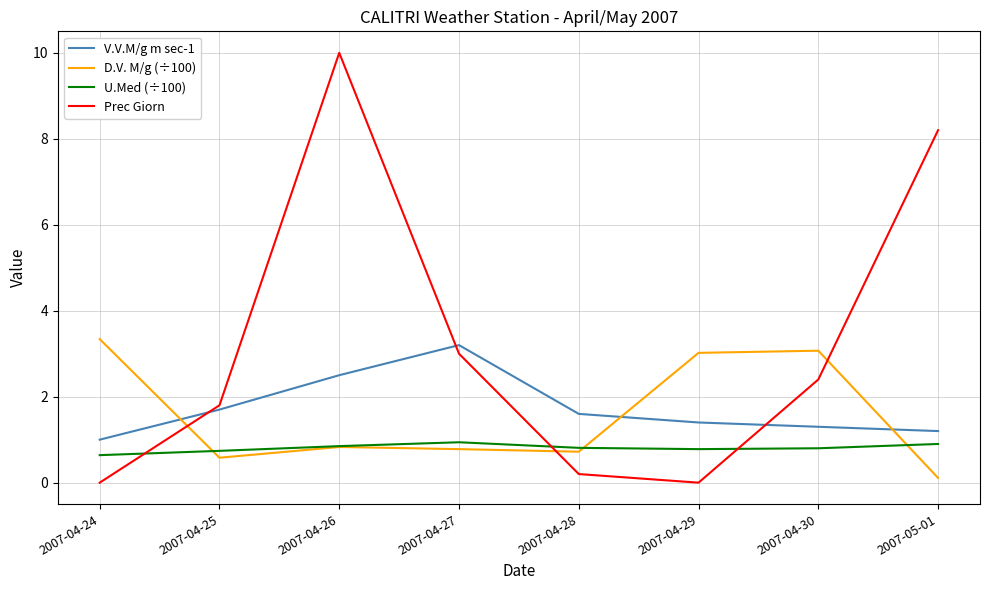

Is the value of V.V.M/g m sec-1 at 2007-04-28 greater than the value of Prec Giorn at 2007-04-26?

No